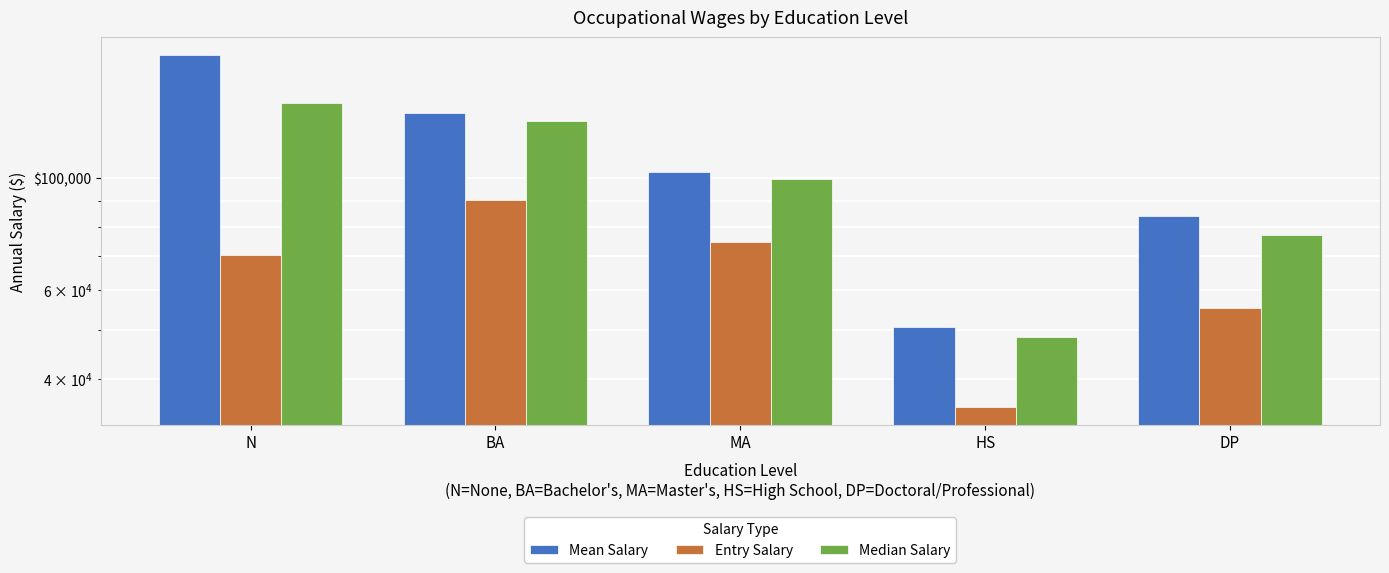

How many categories are shown in the chart?

5